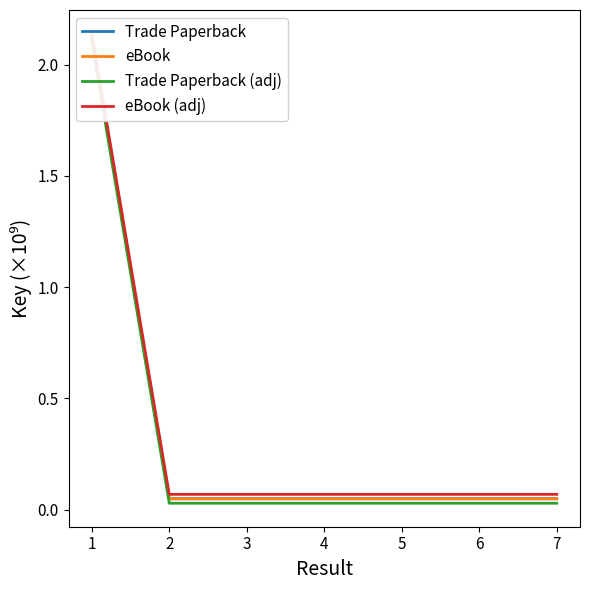

True or false: Trade Paperback has more than 2 interior local peaks.

False